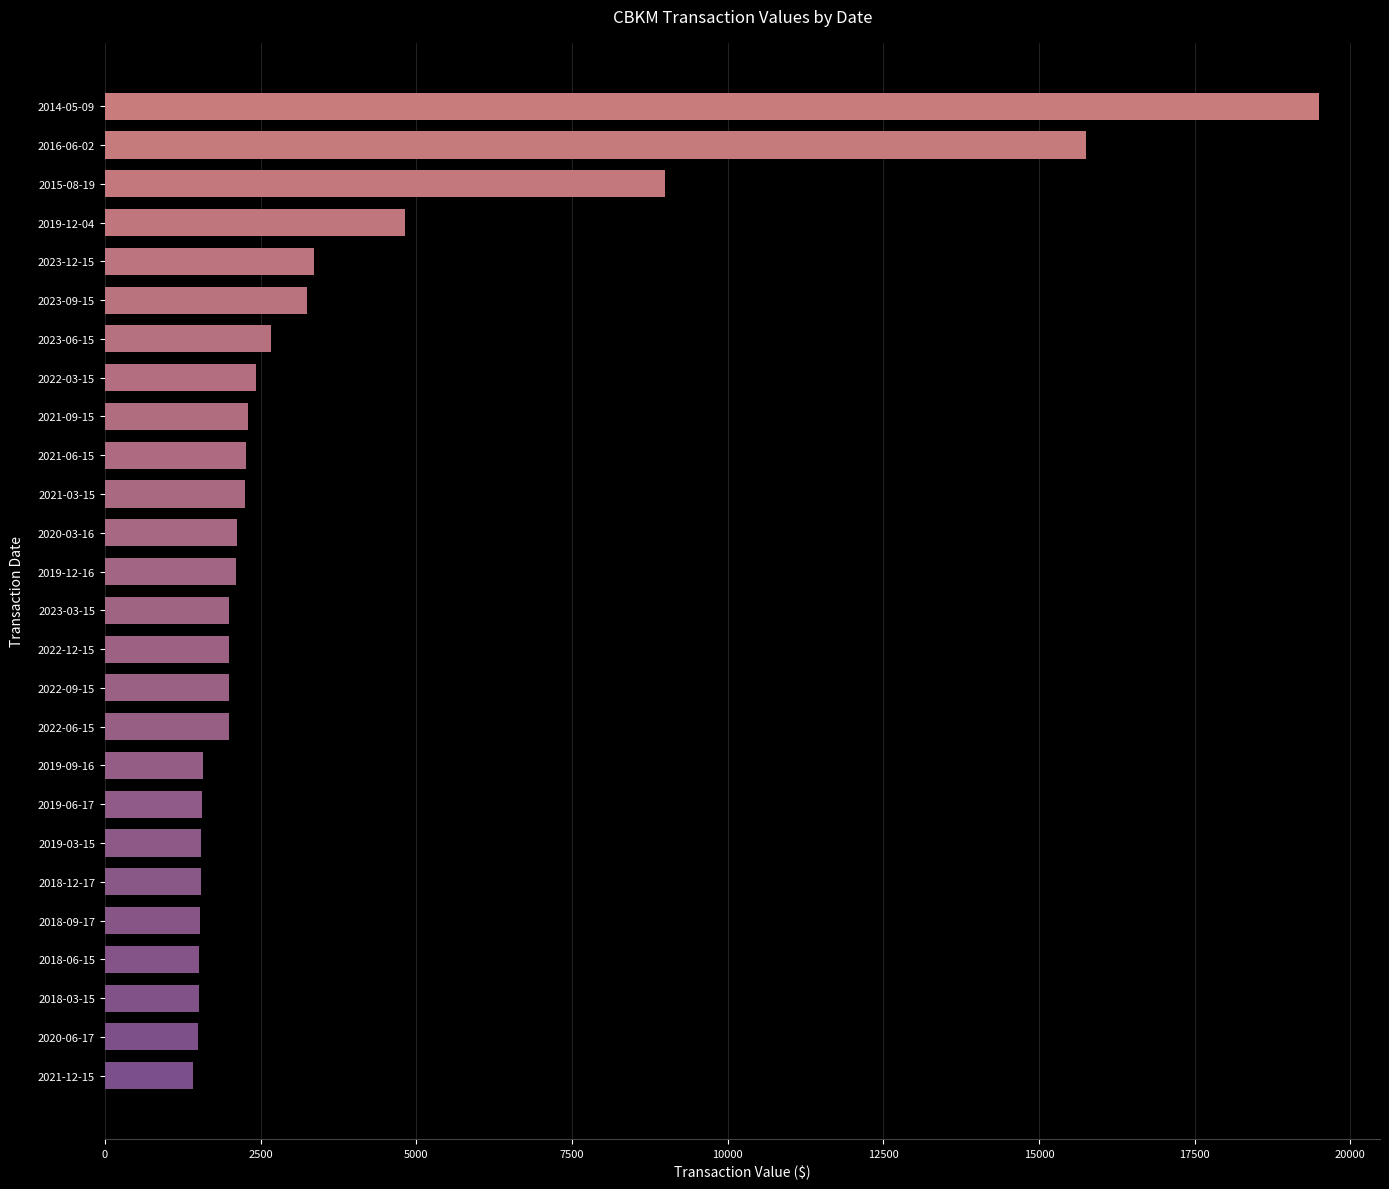

What is the maximum value shown in the chart?

19500